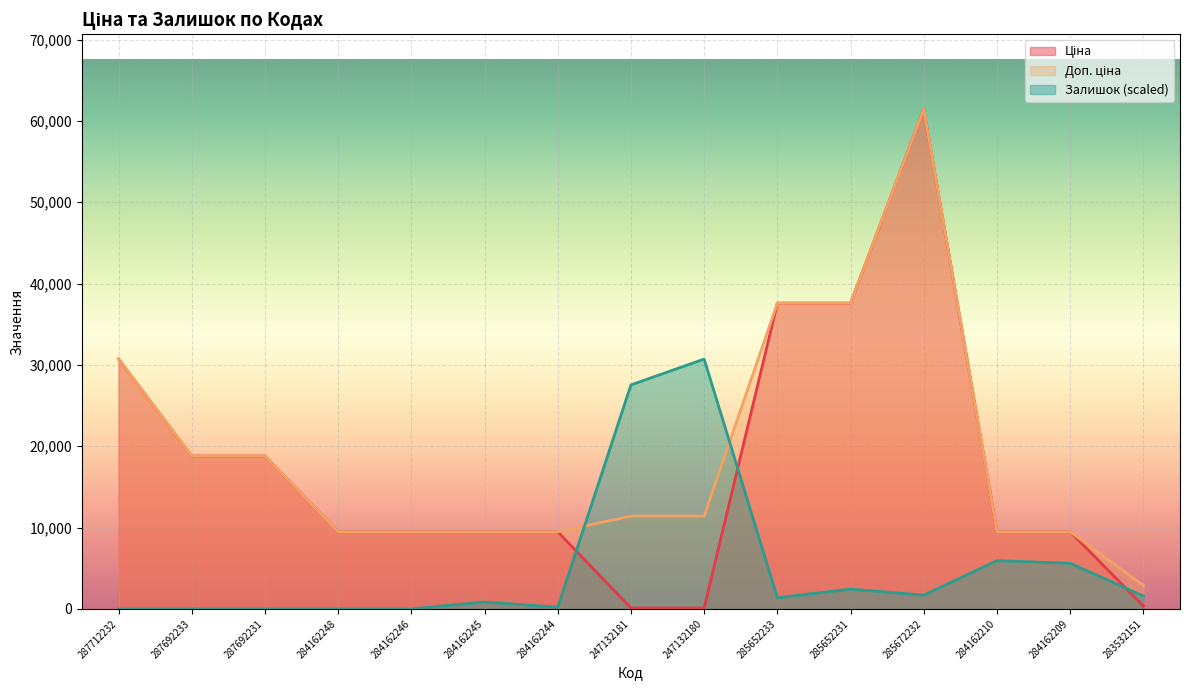

List the labels in order of Залишок value, smallest first.

287712232, 287692233, 287692231, 284162248, 284162246, 284162244, 284162245, 285652233, 283532151, 285672232, 285652231, 284162209, 284162210, 247132181, 247132180